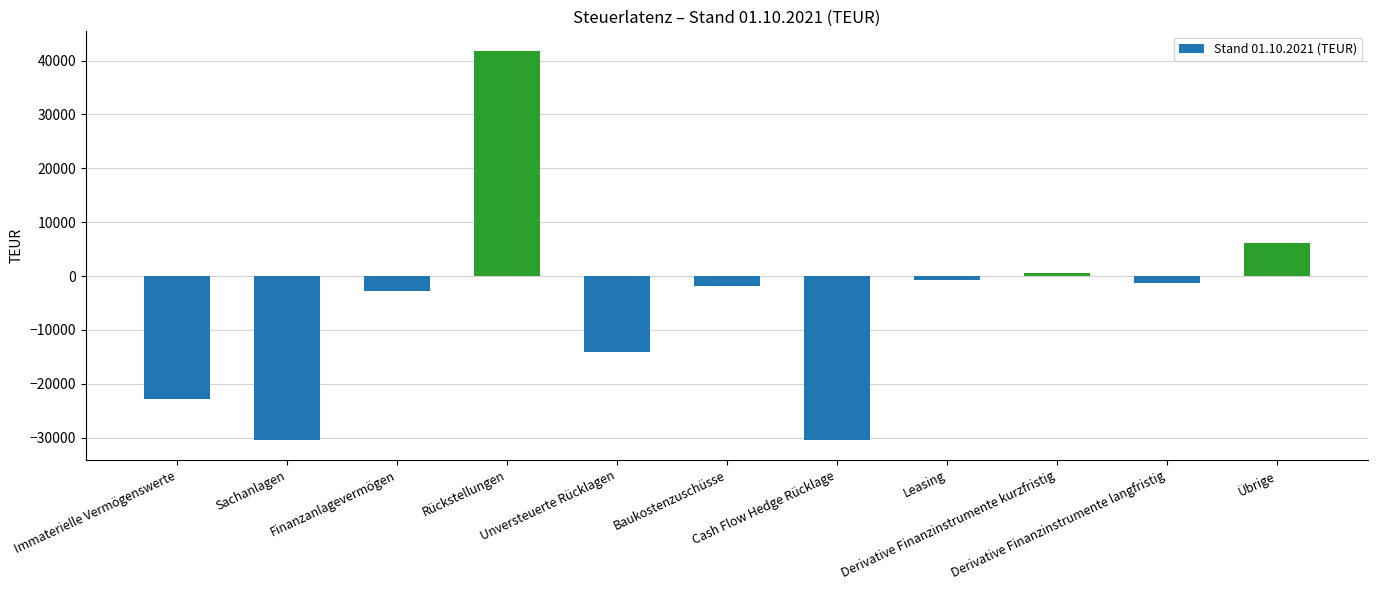

What is the sum of the values at Unversteuerte Rücklagen and Derivative Finanzinstrumente kurzfristig?

-13493.1